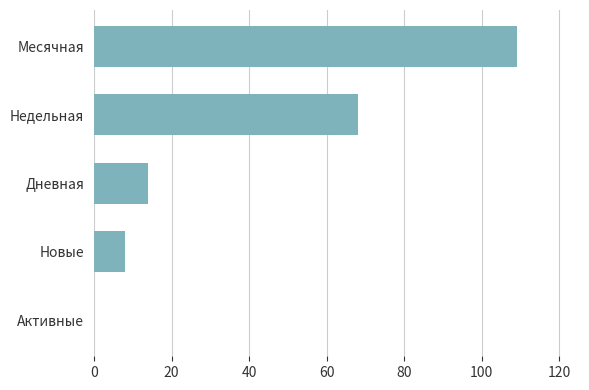

Are the bars horizontal?

Yes